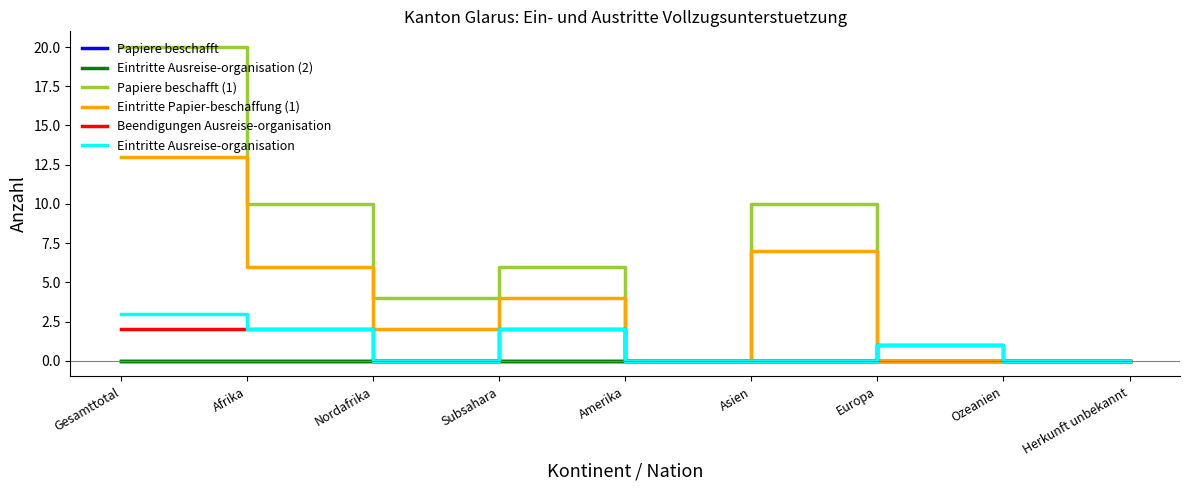

What is the maximum value shown in the chart?

20